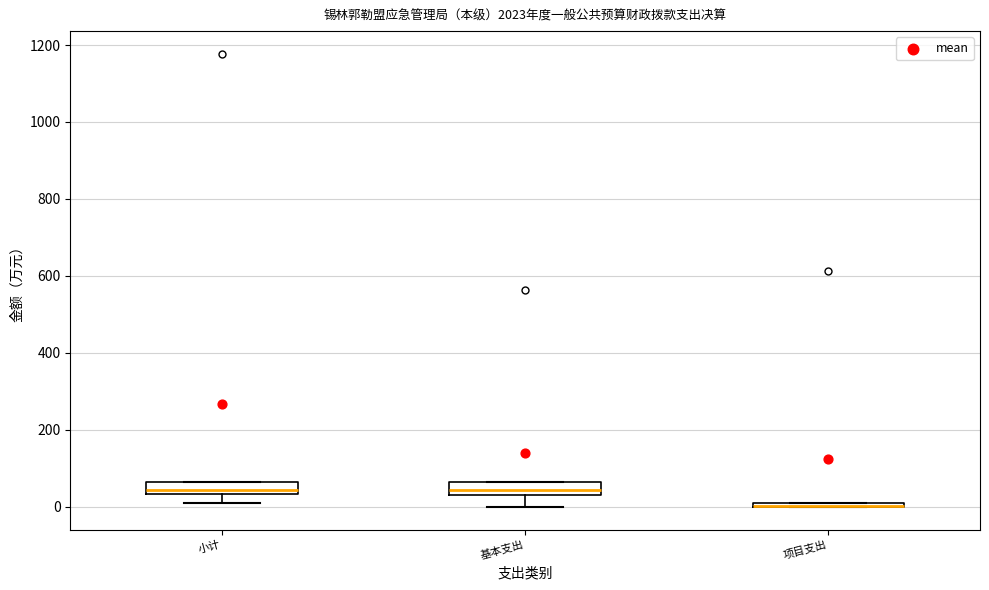

Where is the upper edge of the box for 基本支出 on the y-axis? The values are not printed on the chart, so give them approximately, as read against the axis.

60